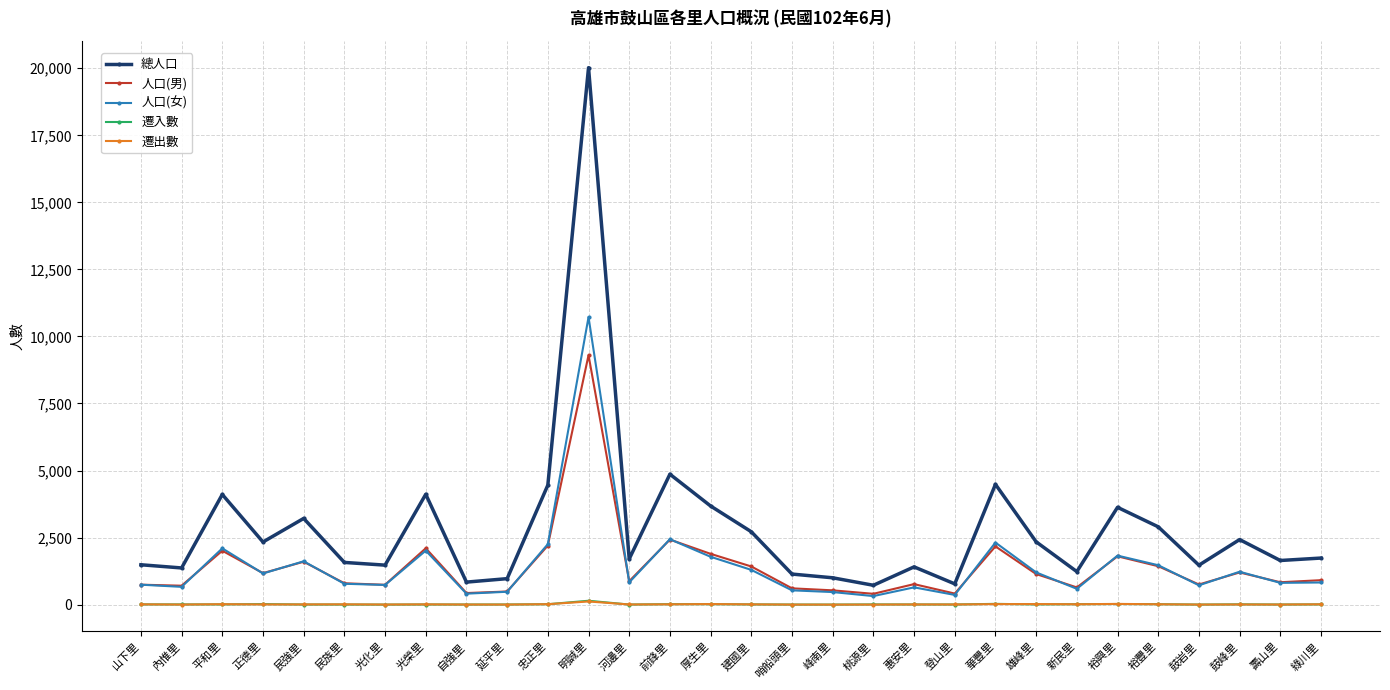

What is the difference between the highest and lowest values at 桃源里?

720